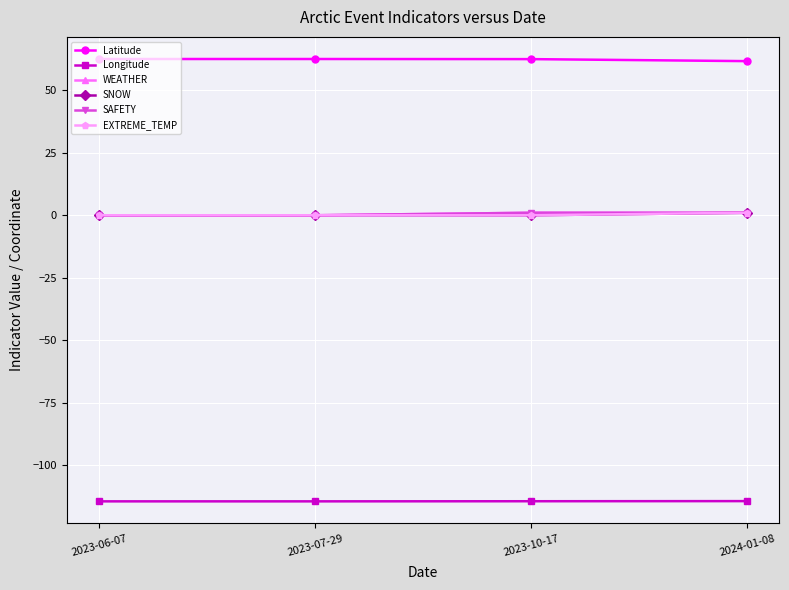

Is the value of Longitude at 2023-10-17 greater than the value of WEATHER at 2023-06-07?

No